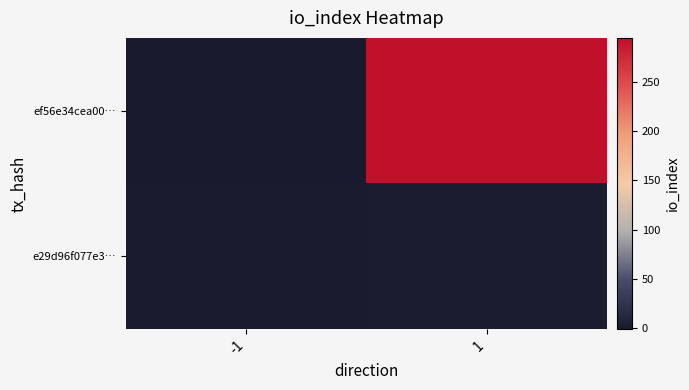

At which category does the chart reach its minimum across all series?

-1